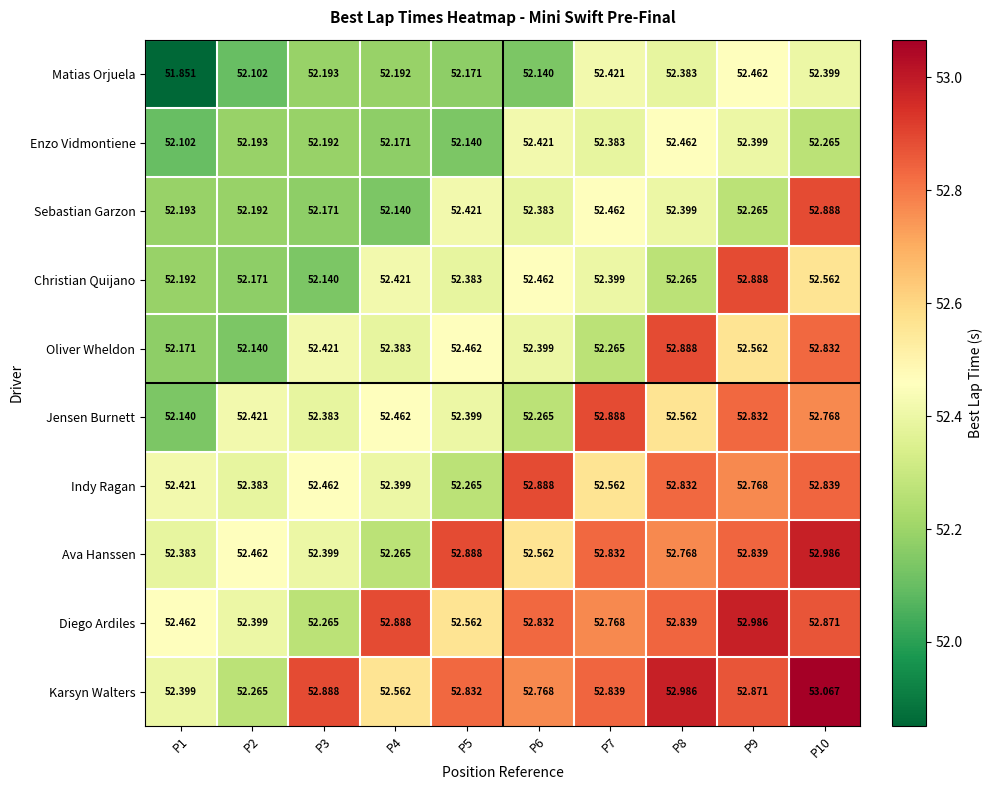

Between P4 and P5, which series saw the biggest shift?

Ava Hanssen